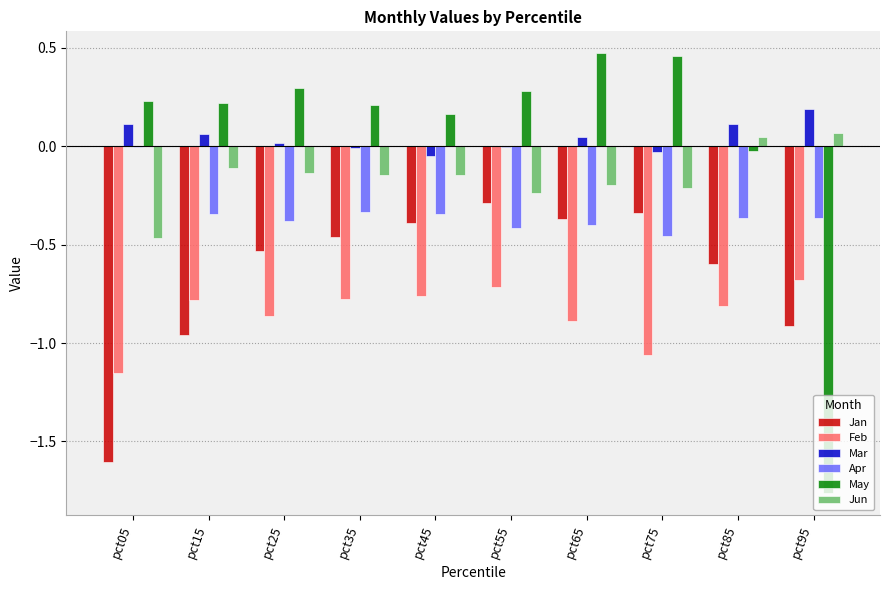

What is the total value across all series at pct95?

-3.5